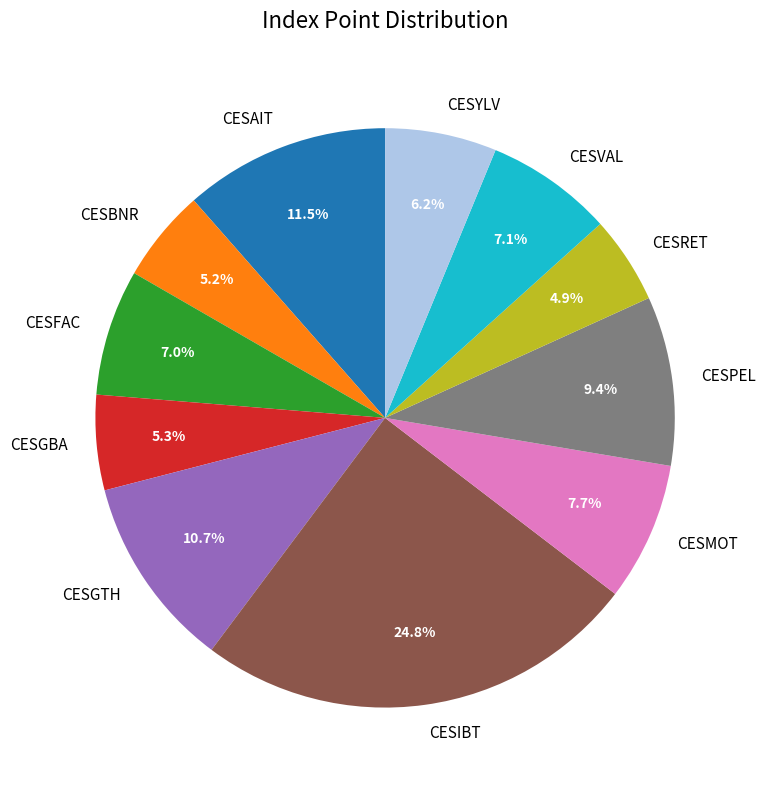

The CESBNR slice represents 1% of the pie. True or false?

False